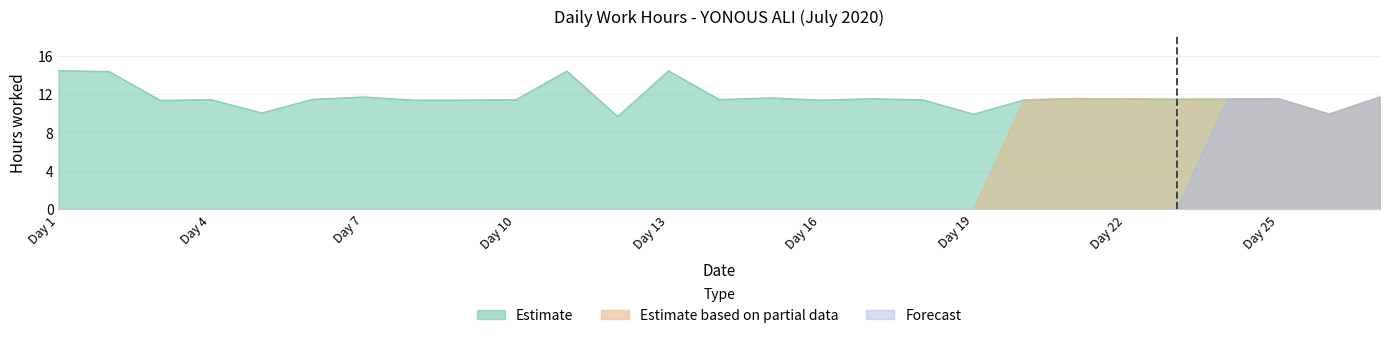

Where is the first local maximum for Estimate based on partial data?

21